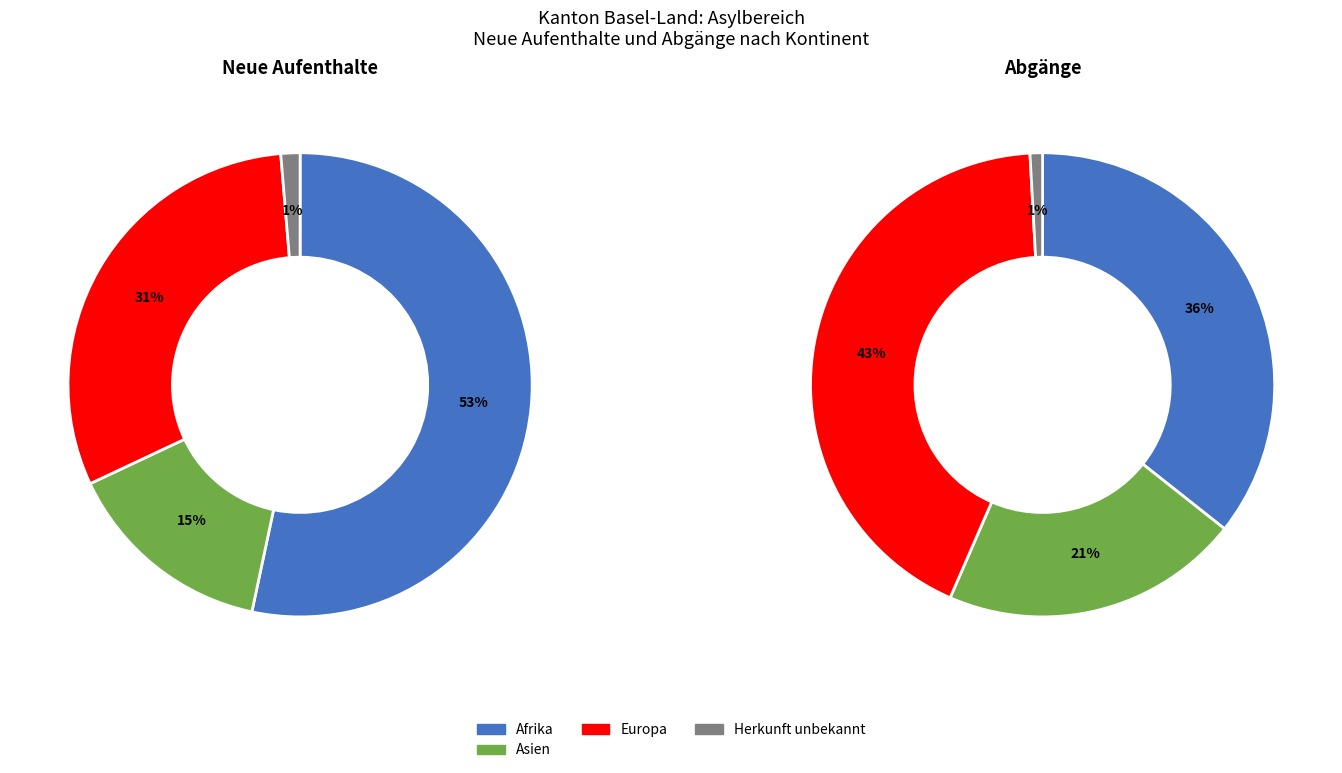

Which category accounts for the majority?

Afrika